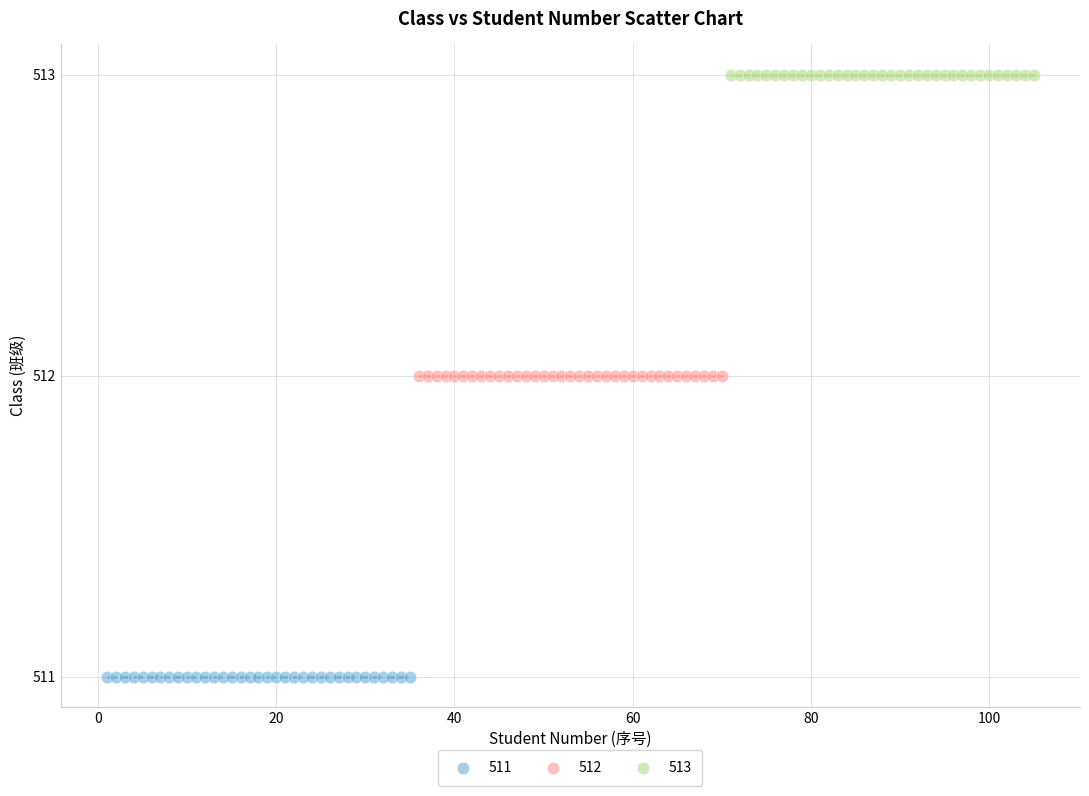

Which series contains the highest Y value?

513